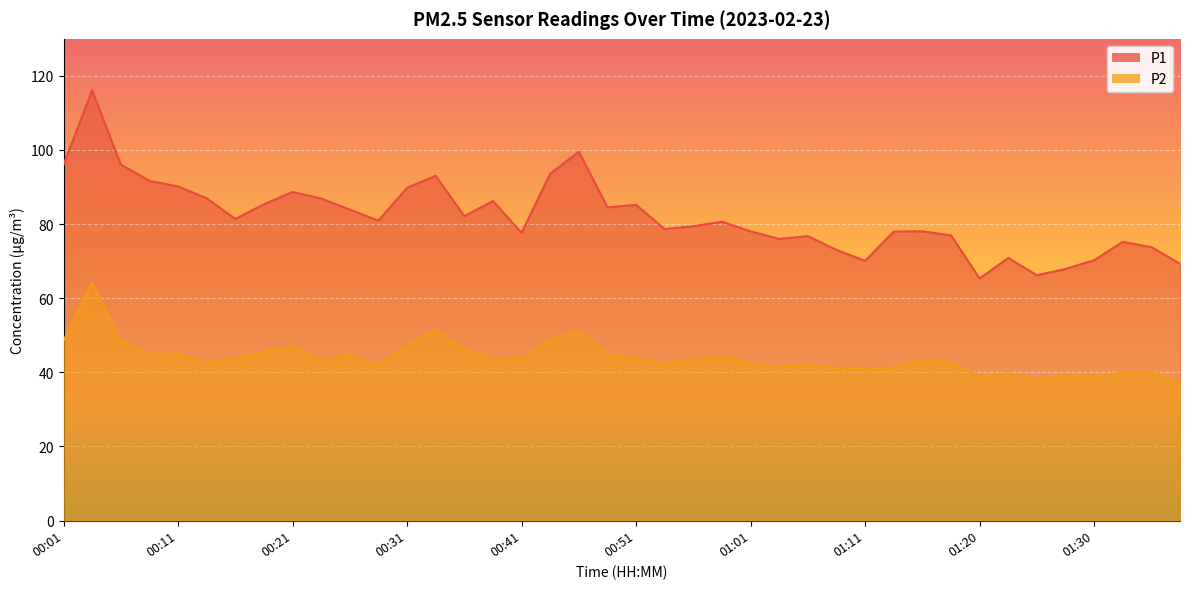

Between 01:25 and 00:56, which is larger?

00:56